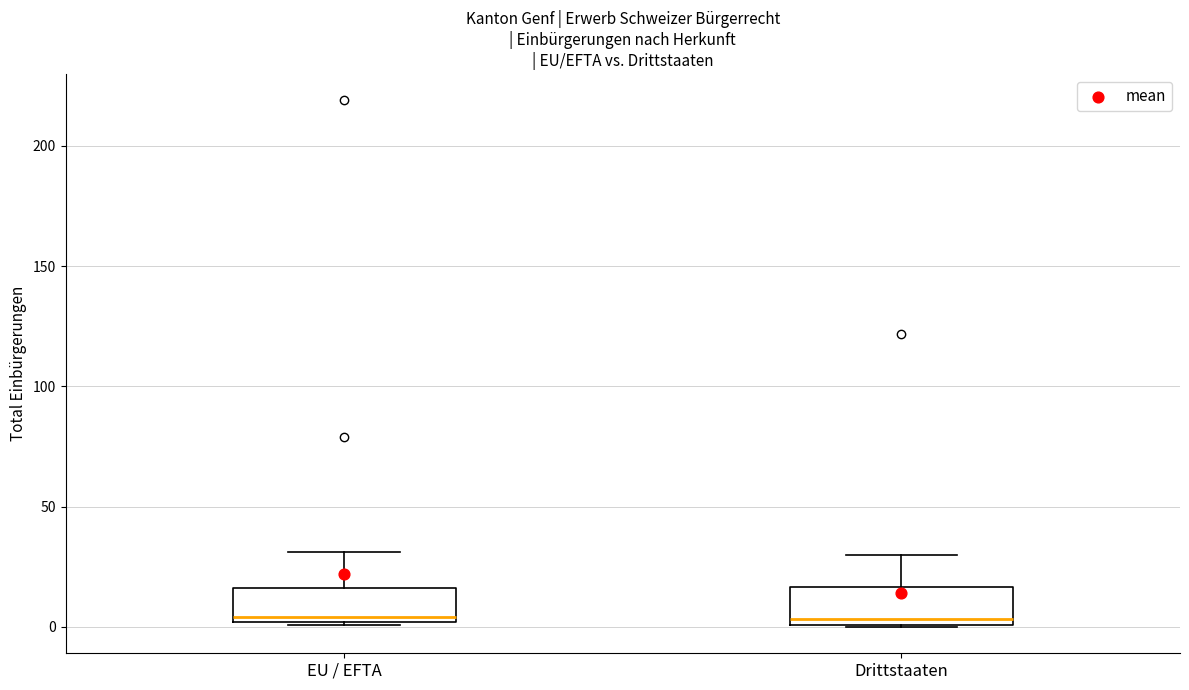

Where does the upper whisker of the box for Drittstaaten end on the y-axis? The values are not printed on the chart, so give them approximately, as read against the axis.

30